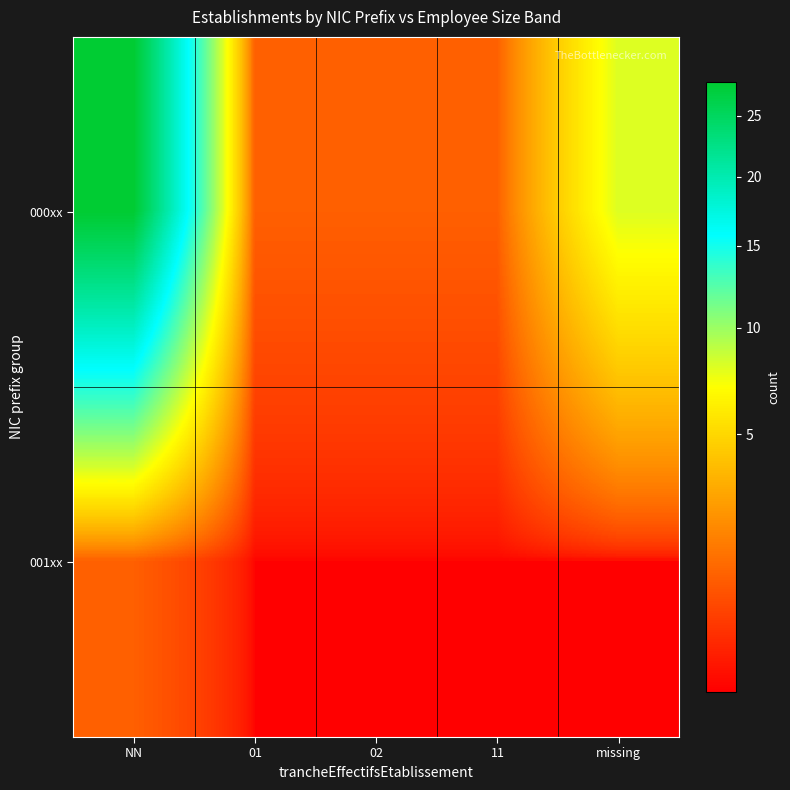

Which series has the widest spread of values?

000xx